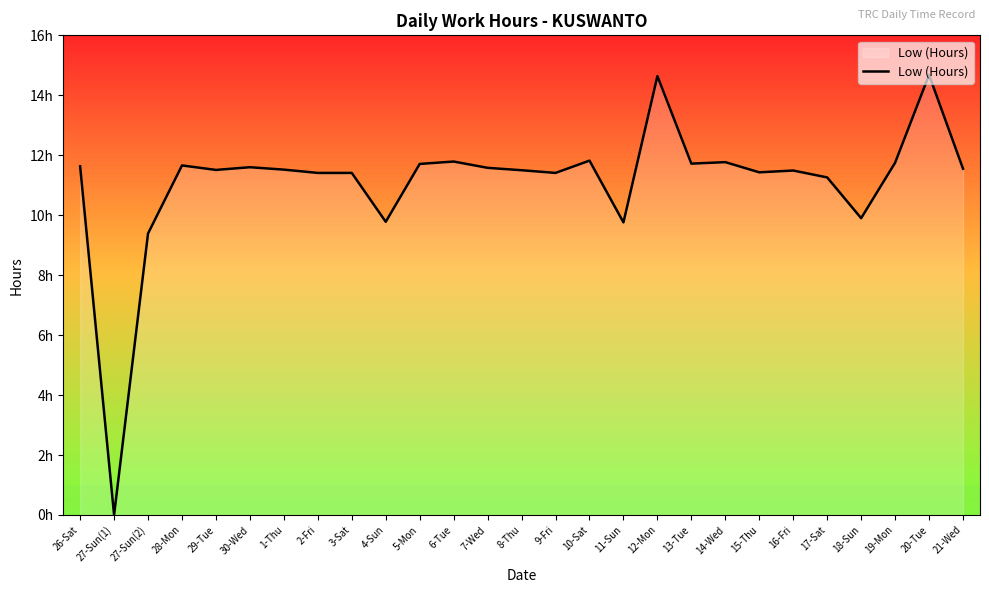

Does the chart have visible grid lines?

No